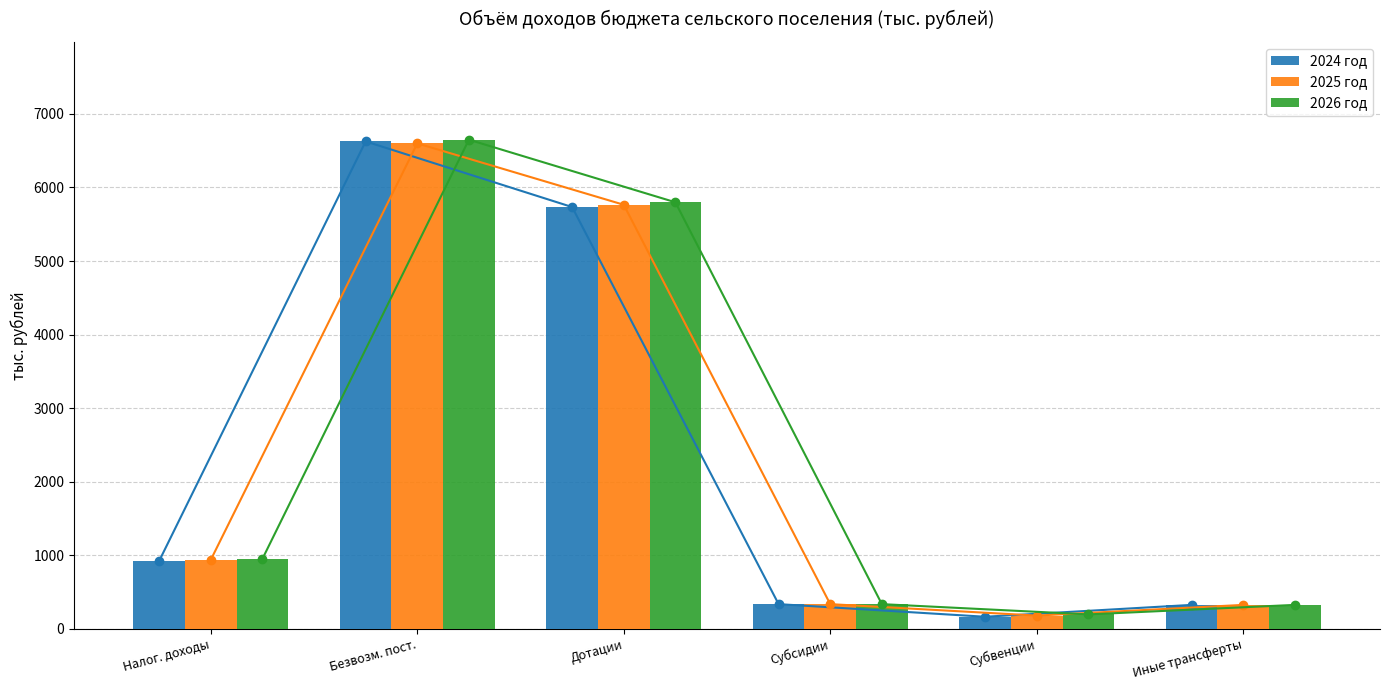

What is the difference between the second highest and second lowest values in the 2024 год series?

5410.5